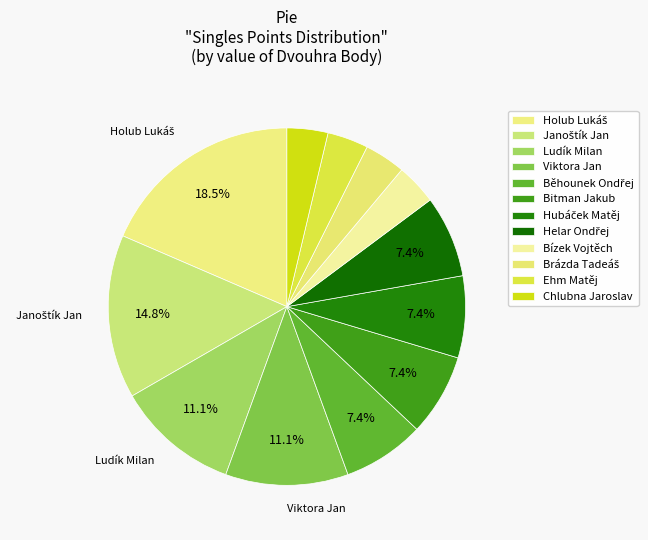

To the nearest percent, what percentage of the pie is Běhounek Ondřej?

7%